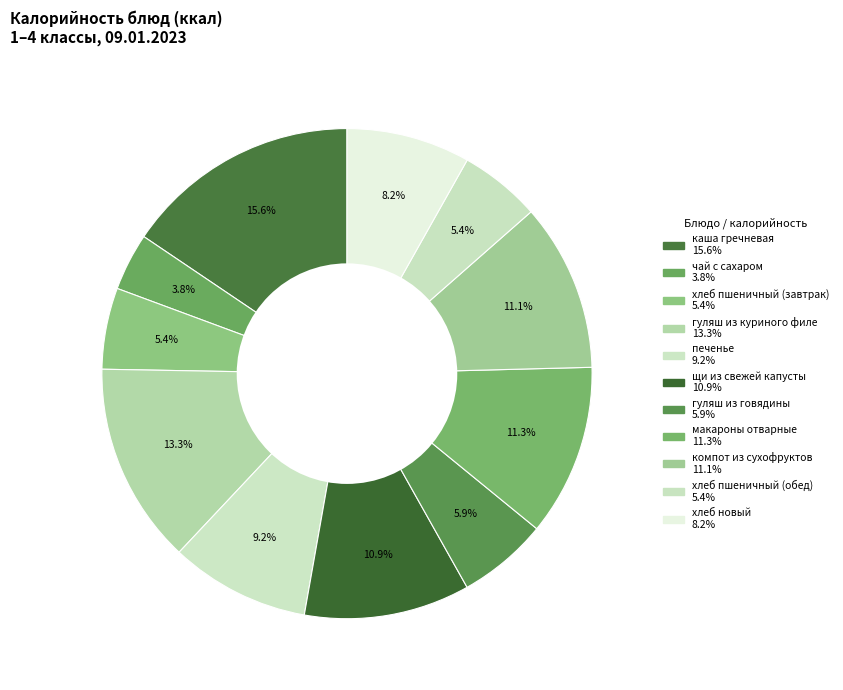

How many segments does this pie chart have?

11